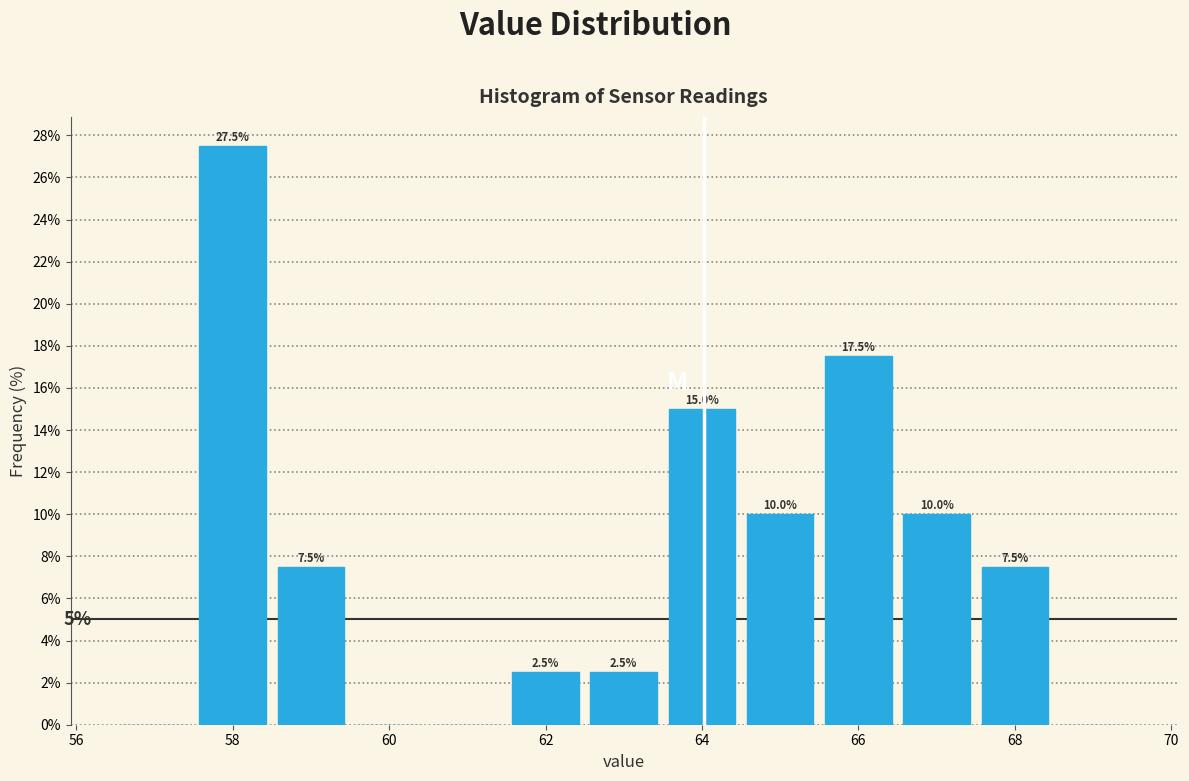

Over which range of the x-axis is the bar tallest?

57.5 to 58.5